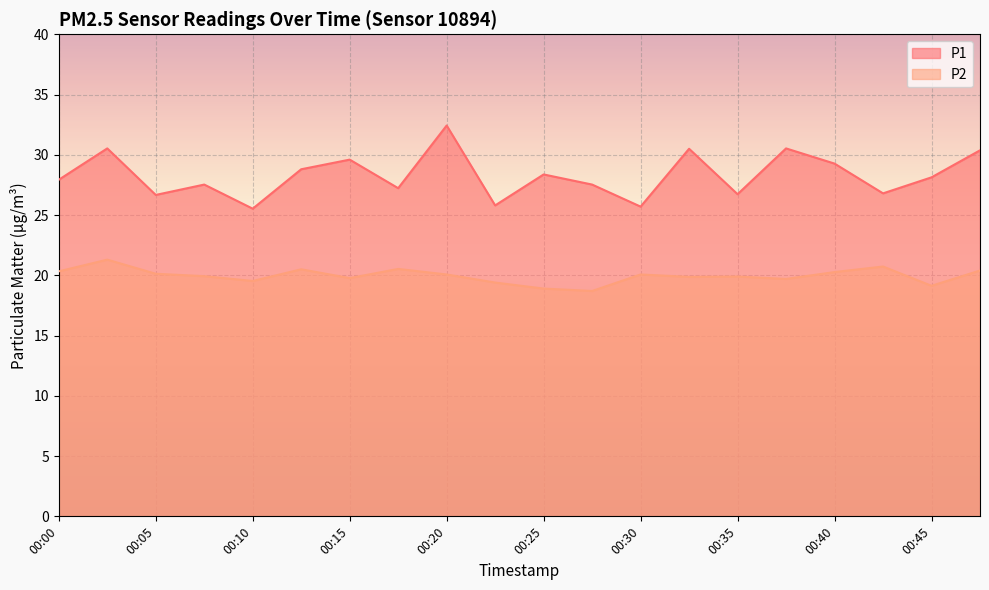

What is the average value of the P1 series?

28.3